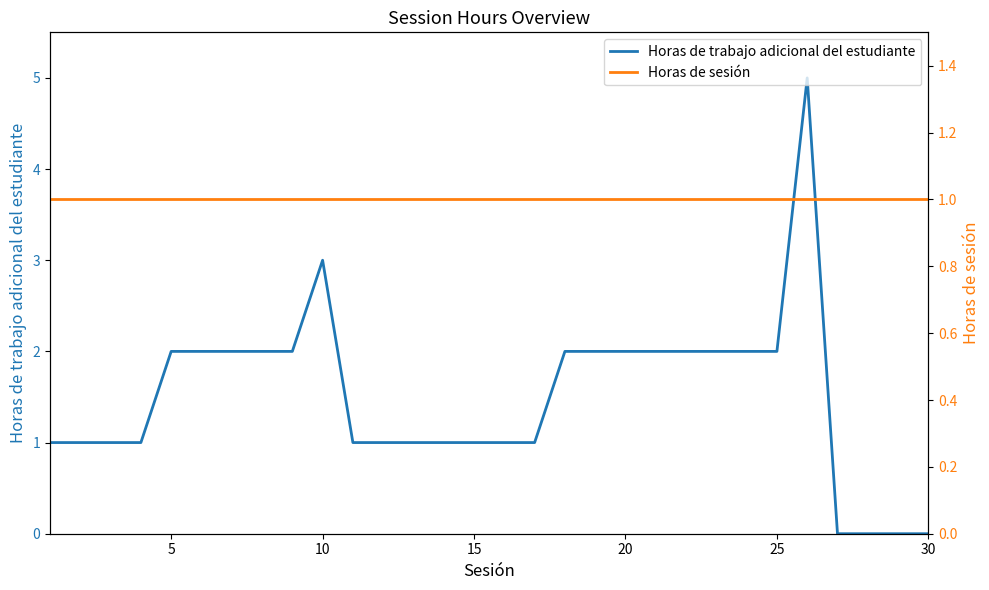

Is it true that Horas de trabajo adicional del estudiante equals 2 at 10?

False